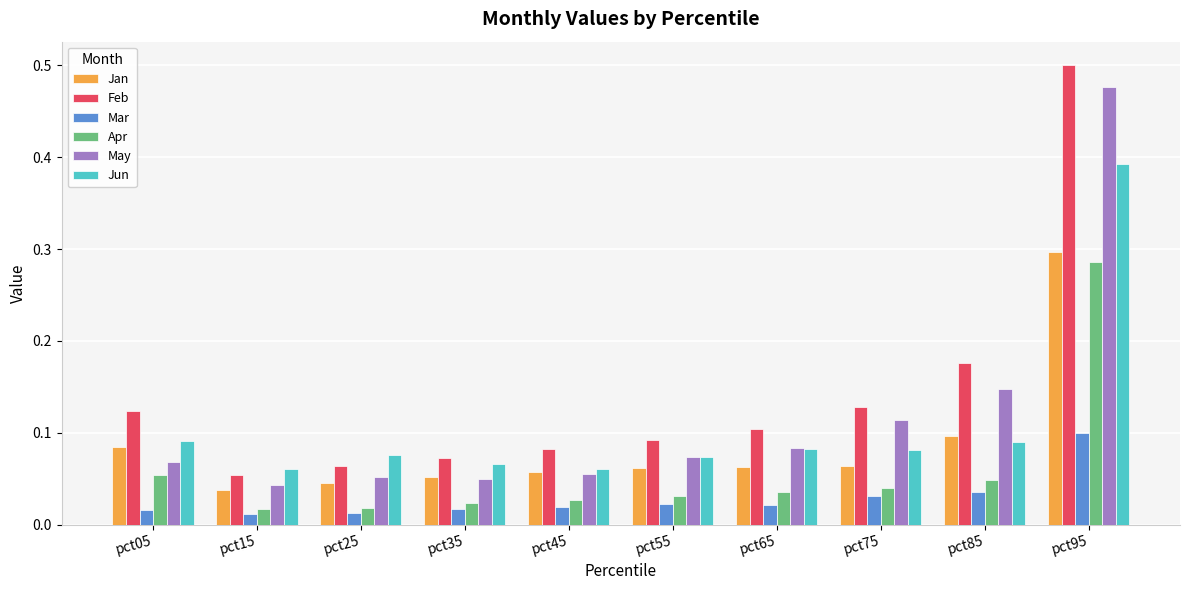

Where is Feb nearest to the value 0?

pct15